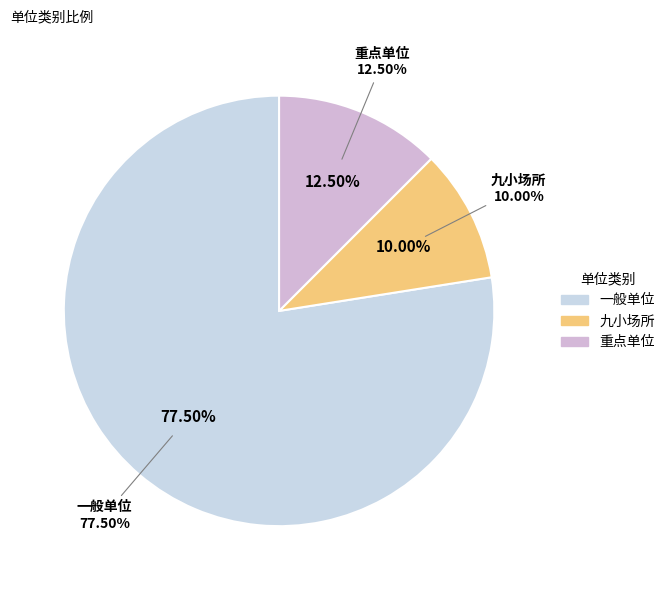

To the nearest percent, what is the difference between the largest and smallest slice percentages?

68%